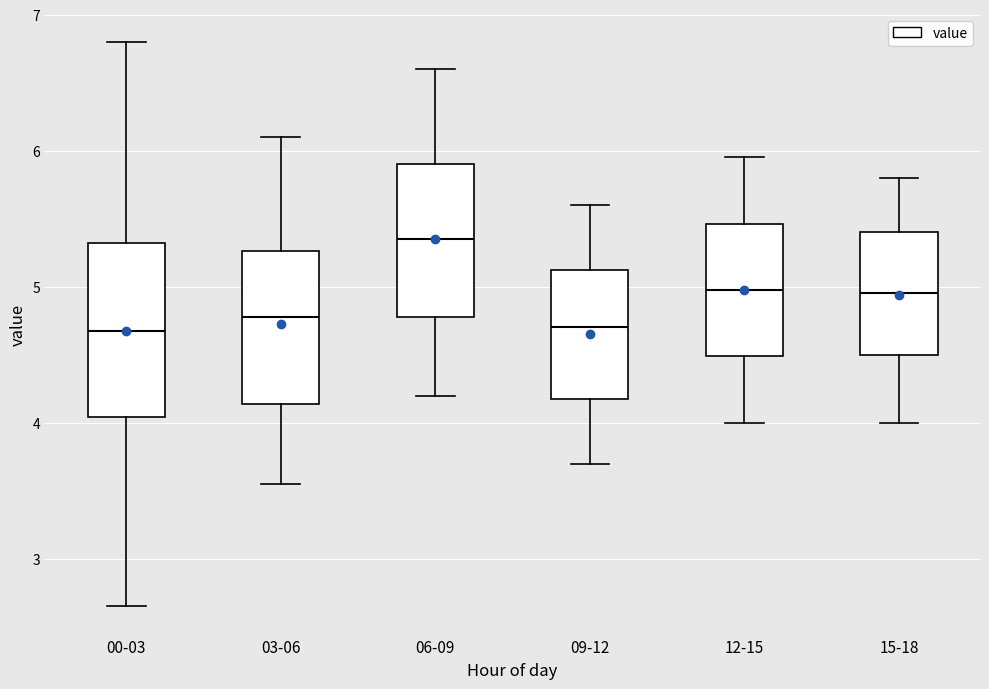

Reading left to right, transcribe this box plot: for each box, give where its median line is, the range the box spans, and where its two whiskers end, as read against the y-axis. The values are not printed on the chart, so give them approximately, as read against the axis.

00-03: median 4.7, box 4.0 to 5.3, whiskers 2.7 to 6.8
03-06: median 4.8, box 4.1 to 5.3, whiskers 3.6 to 6.1
06-09: median 5.4, box 4.8 to 5.9, whiskers 4.2 to 6.6
09-12: median 4.7, box 4.2 to 5.1, whiskers 3.7 to 5.6
12-15: median 5.0, box 4.5 to 5.5, whiskers 4.0 to 6.0
15-18: median 5.0, box 4.5 to 5.4, whiskers 4.0 to 5.8